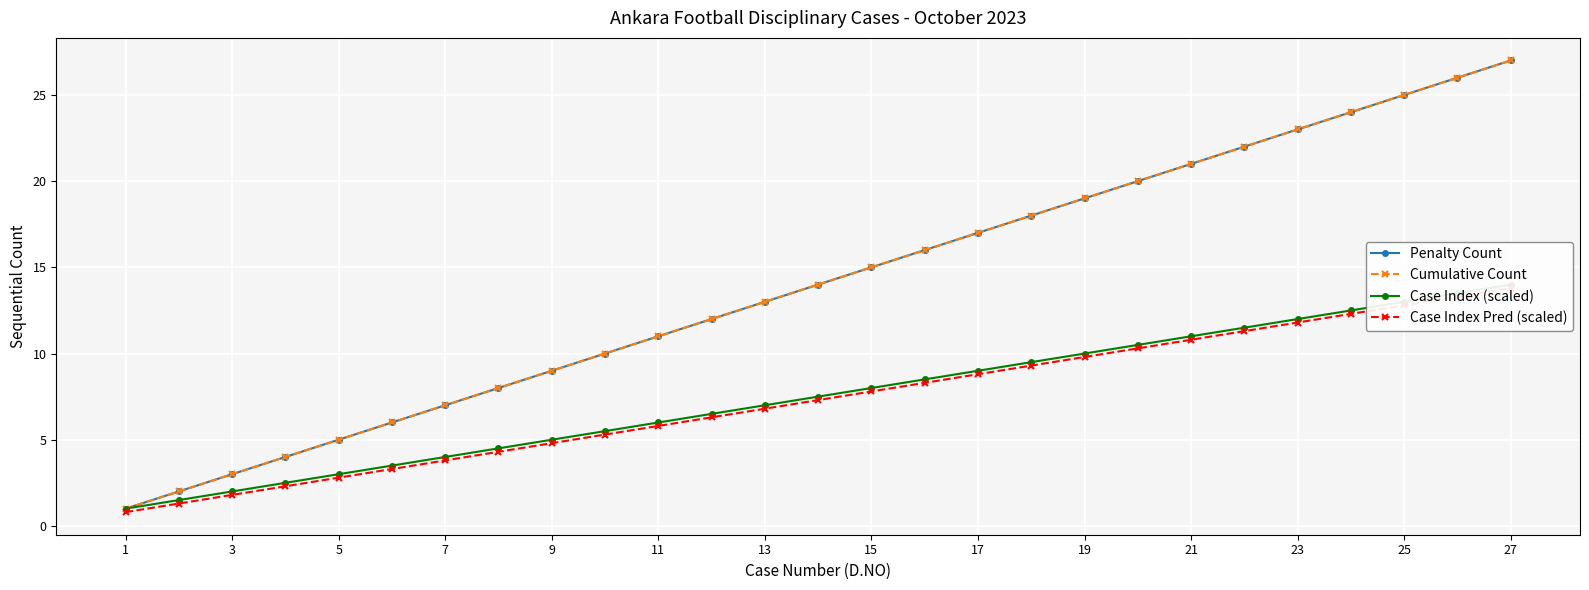

Reading left to right, extract all data points from this chart.

Penalty Count: 1.0	2.0	3.0	4.0	5.0	6.0	7.0	8.0	9.0	10.0	11.0	12.0	13.0	14.0	15.0	16.0	17.0	18.0	19.0	20.0	21.0	22.0	23.0	24.0	25.0	26.0	27.0
Cumulative Count: 1.0	2.0	3.0	4.0	5.0	6.0	7.0	8.0	9.0	10.0	11.0	12.0	13.0	14.0	15.0	16.0	17.0	18.0	19.0	20.0	21.0	22.0	23.0	24.0	25.0	26.0	27.0
Case Index (scaled): 1.0	1.5	2.0	2.5	3.0	3.5	4.0	4.5	5.0	5.5	6.0	6.5	7.0	7.5	8.0	8.5	9.0	9.5	10.0	10.5	11.0	11.5	12.0	12.5	13.0	13.5	14.0
Case Index Pred (scaled): 0.8	1.3	1.8	2.3	2.8	3.3	3.8	4.3	4.8	5.3	5.8	6.3	6.8	7.3	7.8	8.3	8.8	9.3	9.8	10.3	10.8	11.3	11.8	12.3	12.8	13.3	13.8